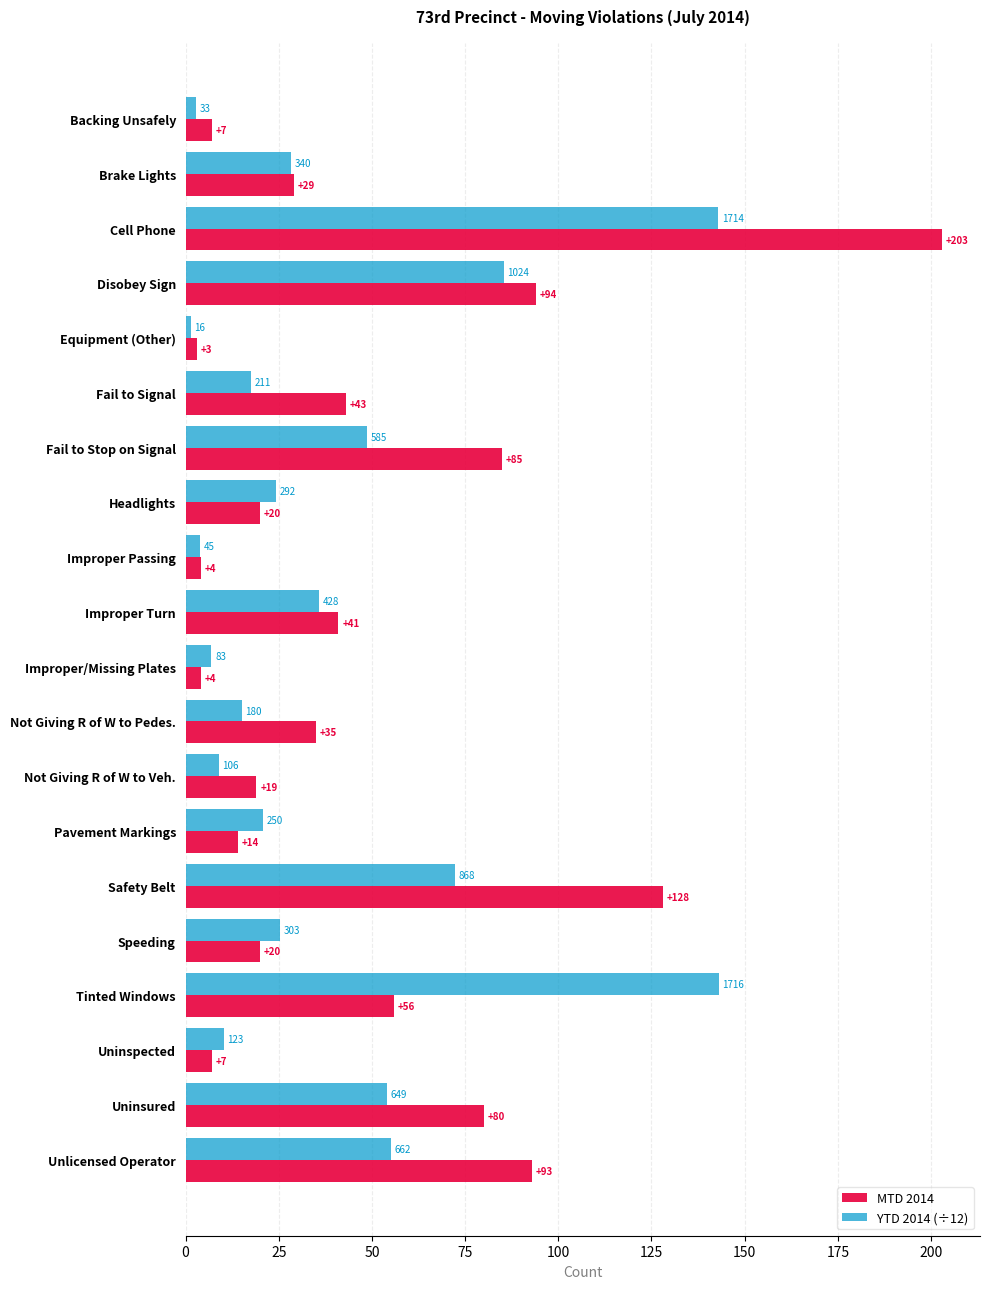

Which series has the widest spread of values?

MTD 2014